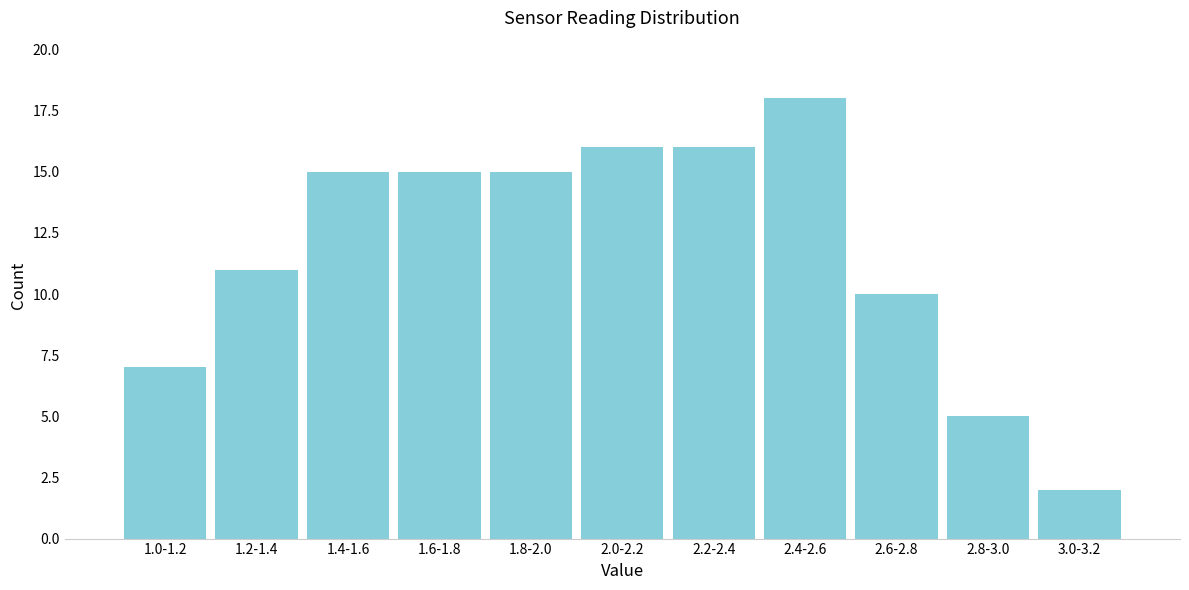

Reading left to right, extract all data points from this chart.

1.0-1.2=7	1.2-1.4=11	1.4-1.6=15	1.6-1.8=15	1.8-2.0=15	2.0-2.2=16	2.2-2.4=16	2.4-2.6=18	2.6-2.8=10	2.8-3.0=5	3.0-3.2=2